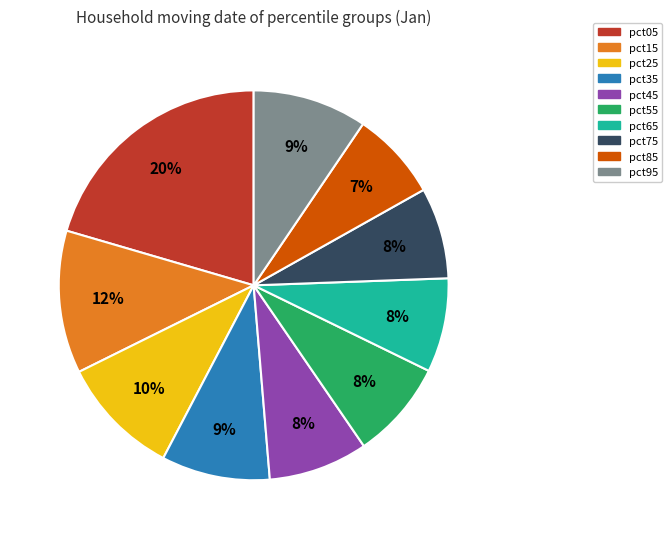

Combined, do pct15 and pct05 account for over 50%?

No